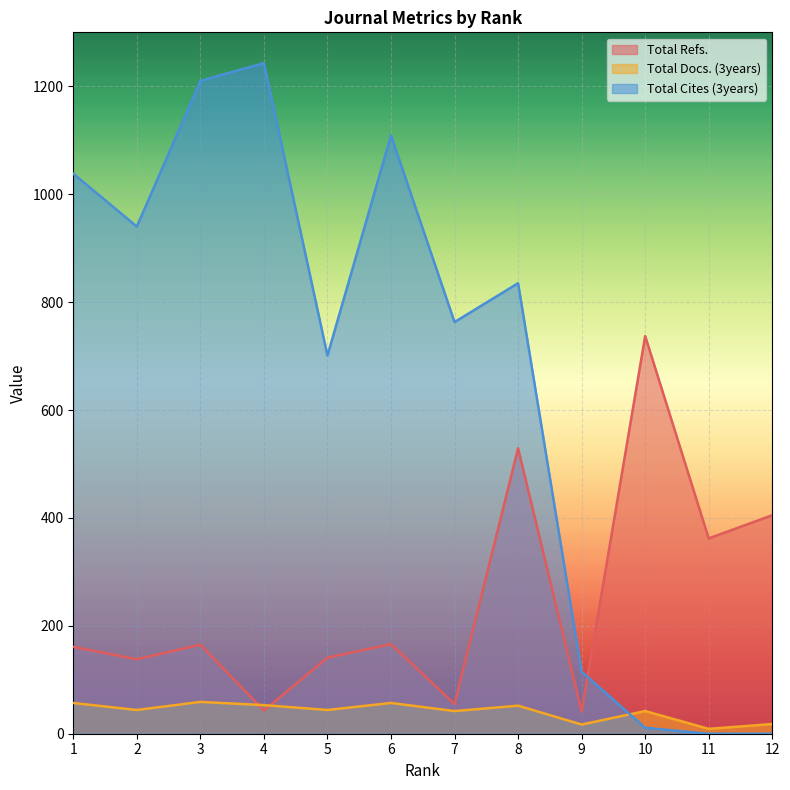

True or false: Total Refs. has a value of 358 at 8.

False